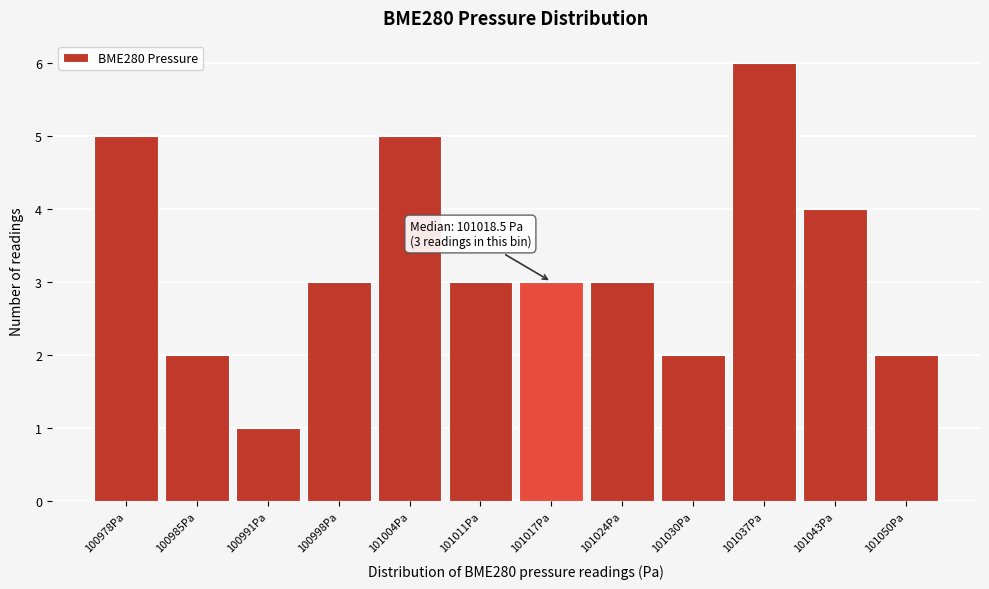

Reading left to right, list all the values displayed in this chart.

5	2	1	3	5	3	3	3	2	6	4	2